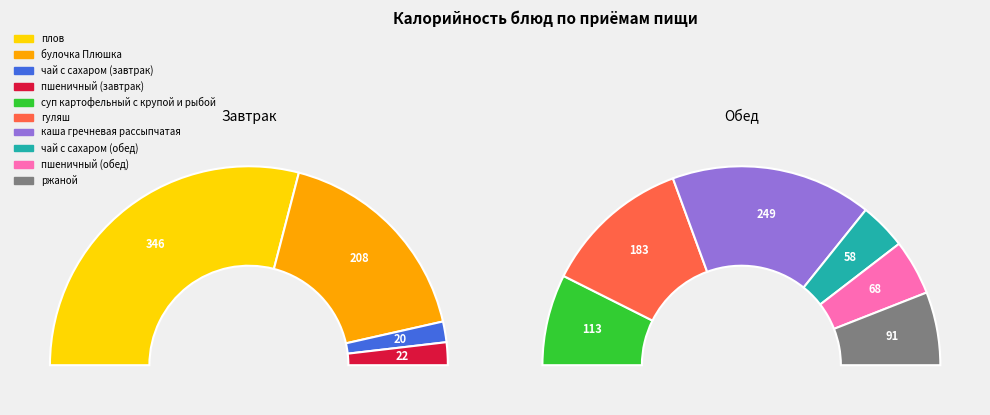

What percentage is the ржаной slice, to the nearest percent?

7%